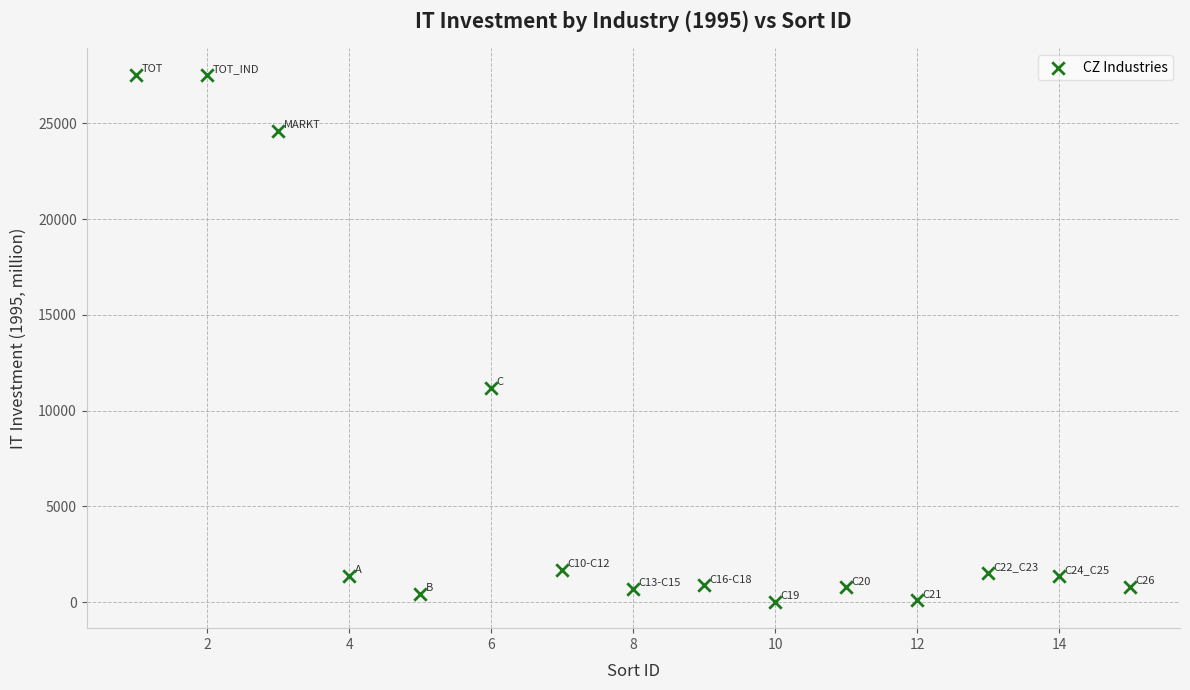

What is the range of Y values (max minus min)?

27522